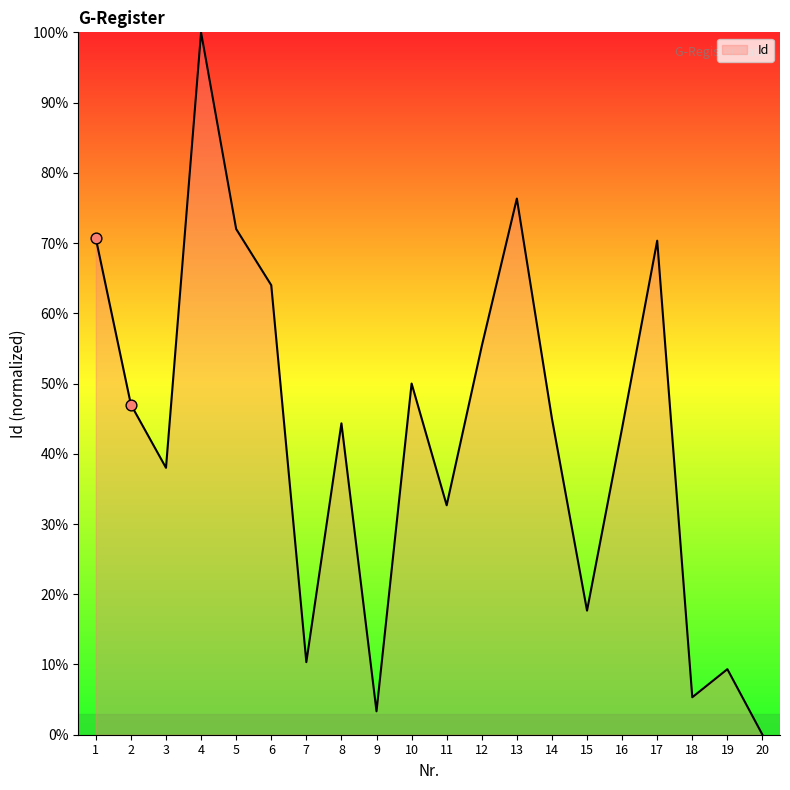

Which has a higher value, 14 or 15?

14